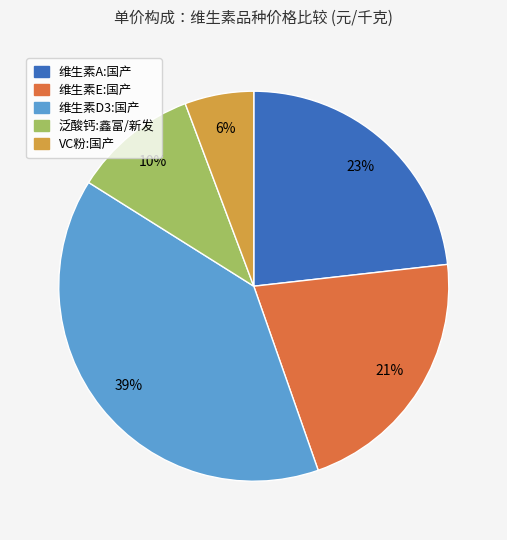

To the nearest percent, what is the difference between the 维生素A:国产 and 维生素D3:国产 slice percentages?

16%